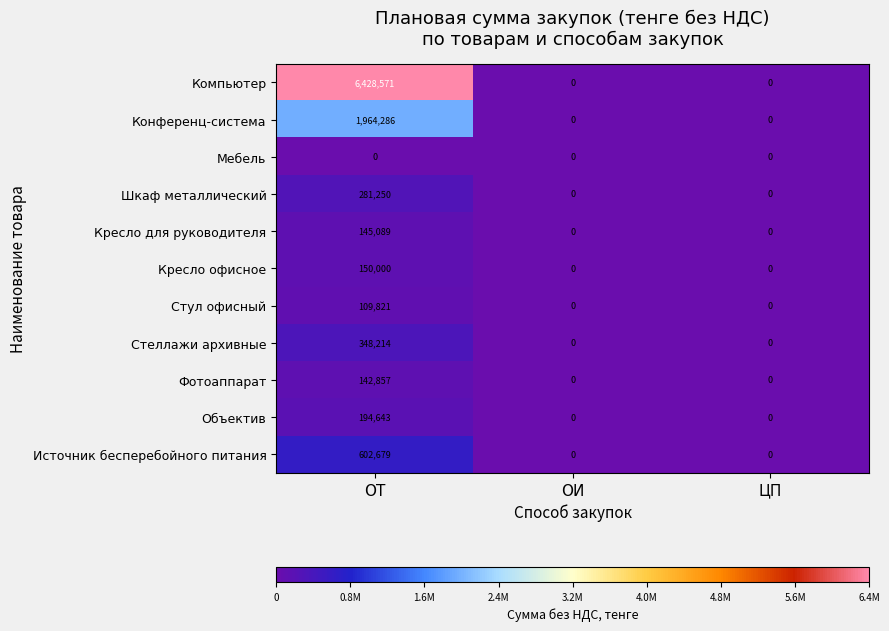

The Конференц-система series shows 0 at ОИ. True or false?

True